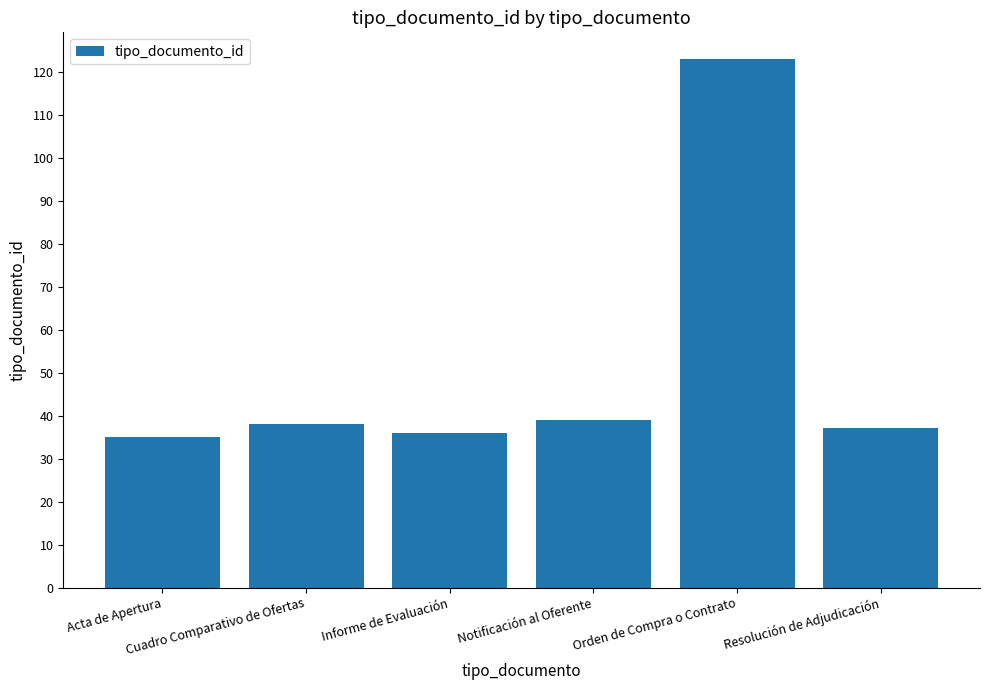

How many categories are shown in the chart?

6